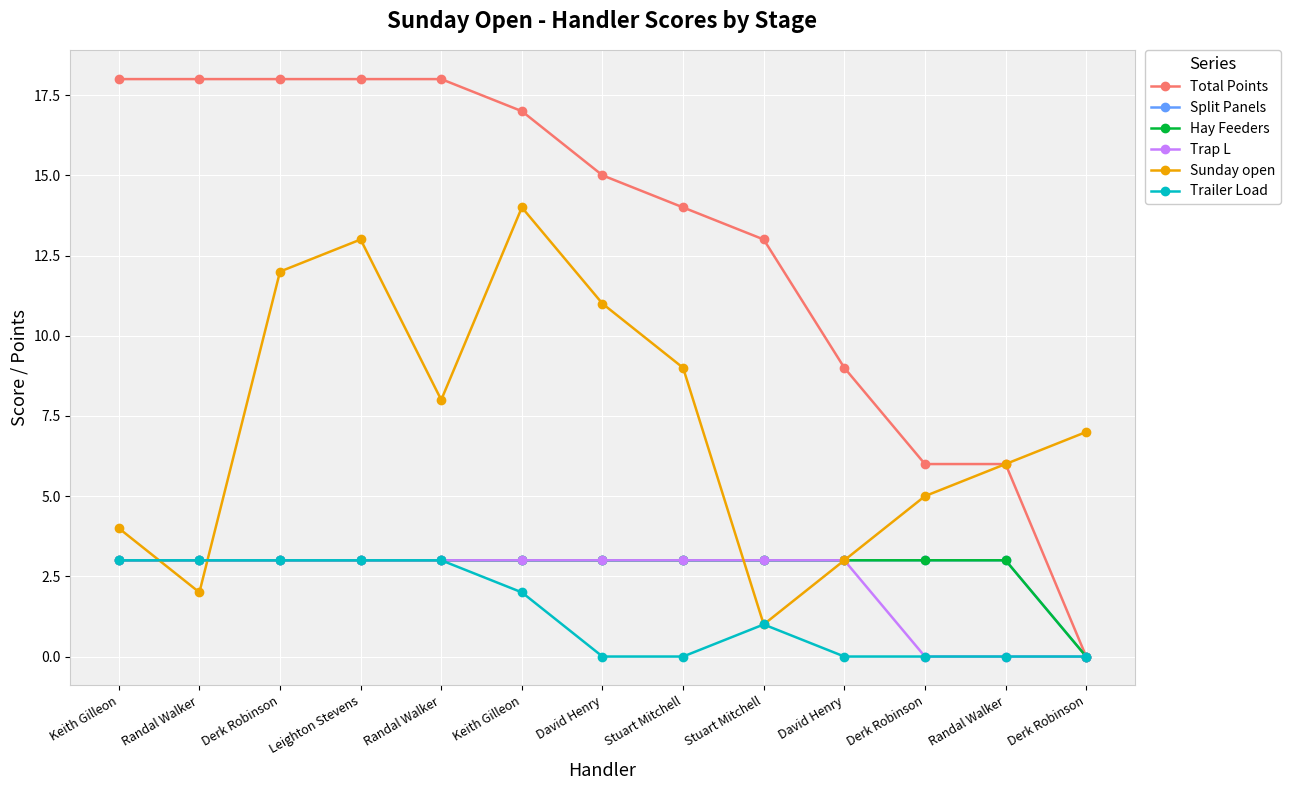

True or false: Total Points has more than 0 interior local peaks.

False